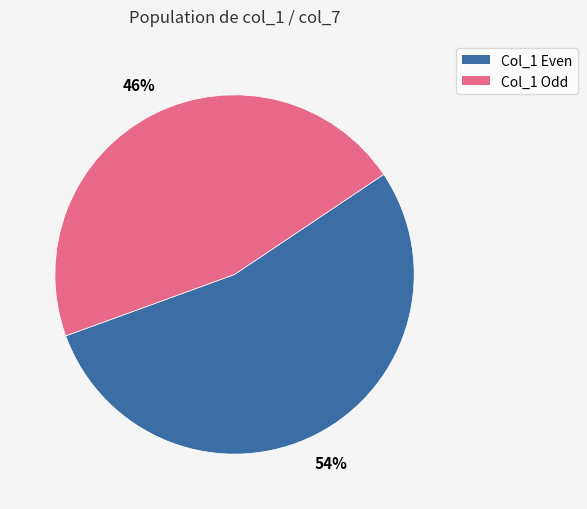

To the nearest percent, what is the average slice percentage?

50%